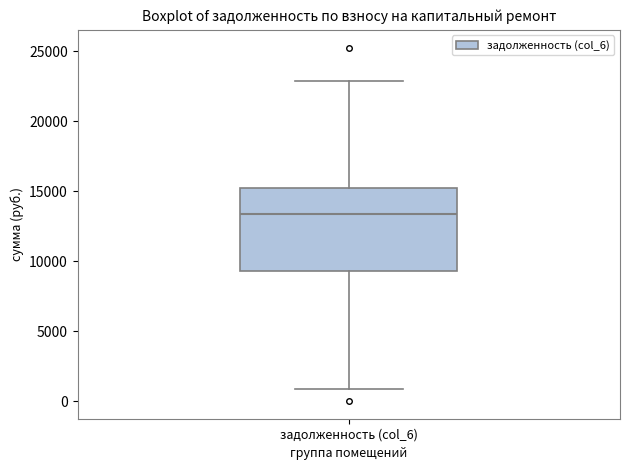

Transcribe this box plot: give where the median line is, the range the box spans, and where the two whiskers end, as read against the y-axis. The values are not printed on the chart, so give them approximately, as read against the axis.

median 13500, box 9500 to 15000, whiskers 1000 to 23000